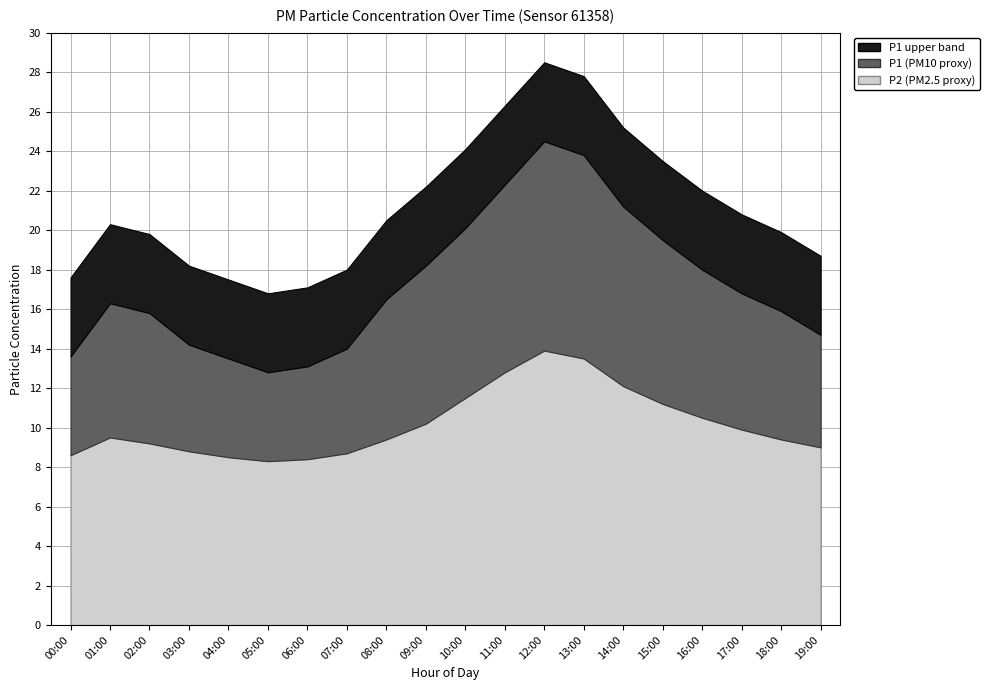

What is the average value of the P2 series?

10.2